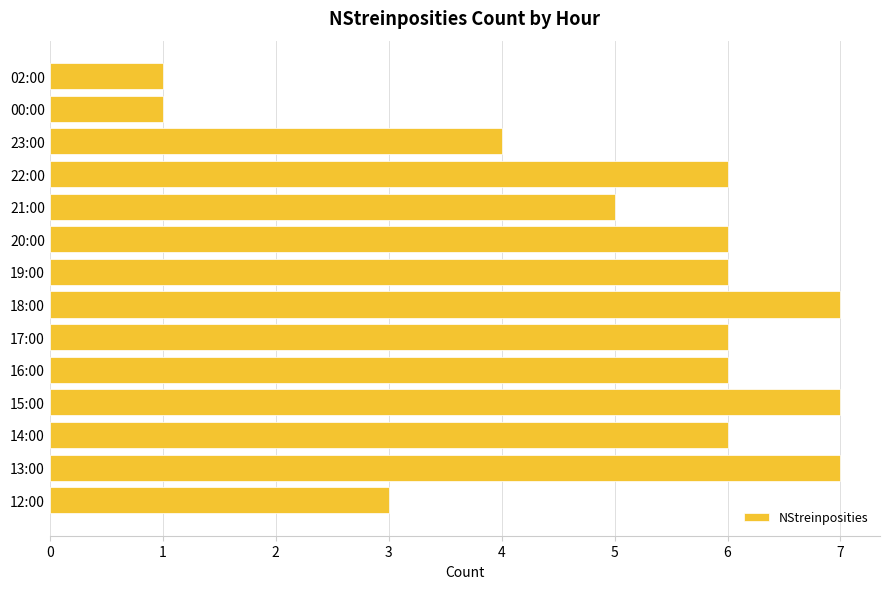

What is the ratio of the value at 13:00 to the value at 16:00?

1.2